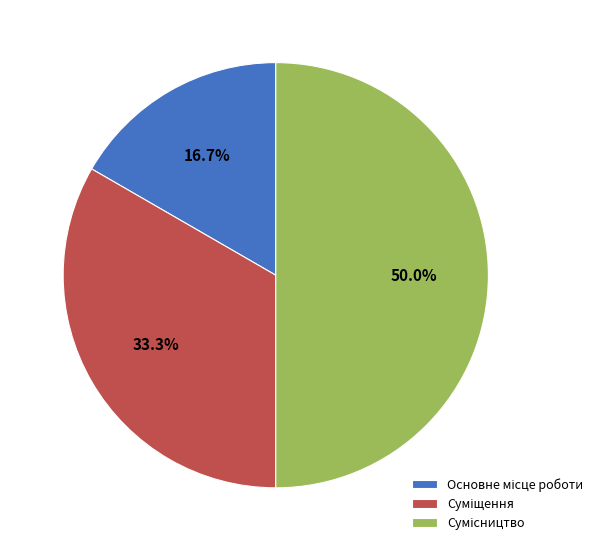

What percentage do Основне місце роботи and Суміщення together represent?

50.0%